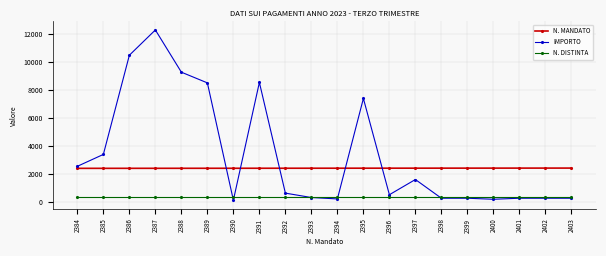

Is the value of IMPORTO at 2400 greater than the value of N. MANDATO at 2388?

No